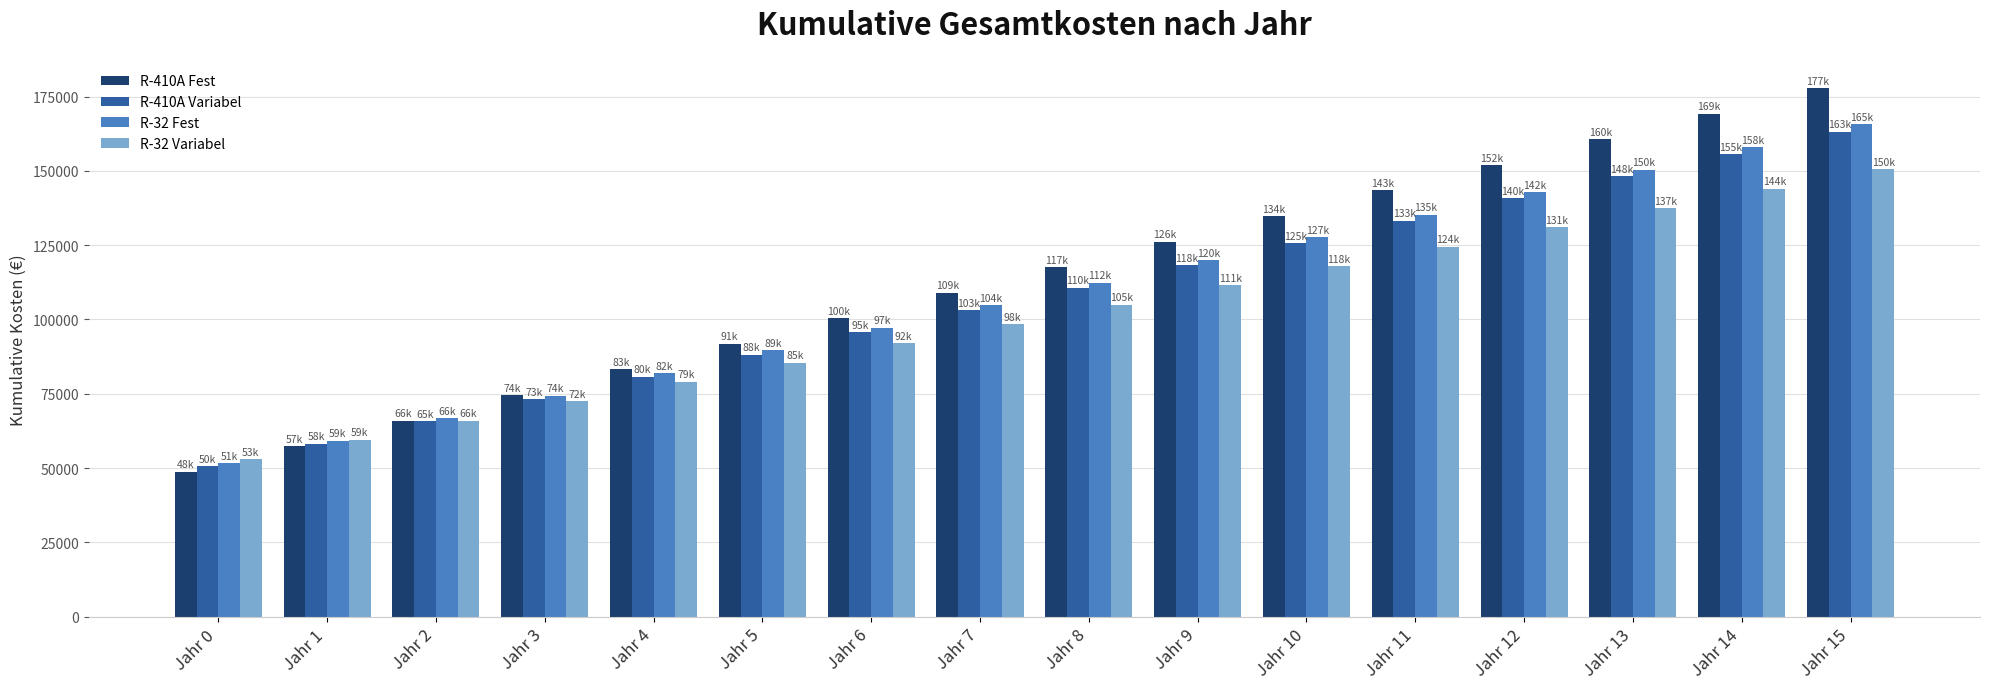

Reading right to left, list all the values displayed in this chart.

R-410A Fest: Jahr 15=177800	Jahr 14=169200	Jahr 13=160600	Jahr 12=152000	Jahr 11=143400	Jahr 10=134800	Jahr 9=126200	Jahr 8=117600	Jahr 7=109000	Jahr 6=100400	Jahr 5=91800	Jahr 4=83200	Jahr 3=74600	Jahr 2=66000	Jahr 1=57400	Jahr 0=48800
R-410A Variabel: Jahr 15=163200	Jahr 14=155700	Jahr 13=148200	Jahr 12=140700	Jahr 11=133200	Jahr 10=125700	Jahr 9=118200	Jahr 8=110700	Jahr 7=103200	Jahr 6=95700	Jahr 5=88200	Jahr 4=80700	Jahr 3=73200	Jahr 2=65700	Jahr 1=58200	Jahr 0=50700
R-32 Fest: Jahr 15=165600	Jahr 14=158000	Jahr 13=150400	Jahr 12=142800	Jahr 11=135200	Jahr 10=127600	Jahr 9=120000	Jahr 8=112400	Jahr 7=104800	Jahr 6=97200	Jahr 5=89600	Jahr 4=82000	Jahr 3=74400	Jahr 2=66800	Jahr 1=59200	Jahr 0=51600
R-32 Variabel: Jahr 15=150500	Jahr 14=144000	Jahr 13=137500	Jahr 12=131000	Jahr 11=124500	Jahr 10=118000	Jahr 9=111500	Jahr 8=105000	Jahr 7=98500	Jahr 6=92000	Jahr 5=85500	Jahr 4=79000	Jahr 3=72500	Jahr 2=66000	Jahr 1=59500	Jahr 0=53000